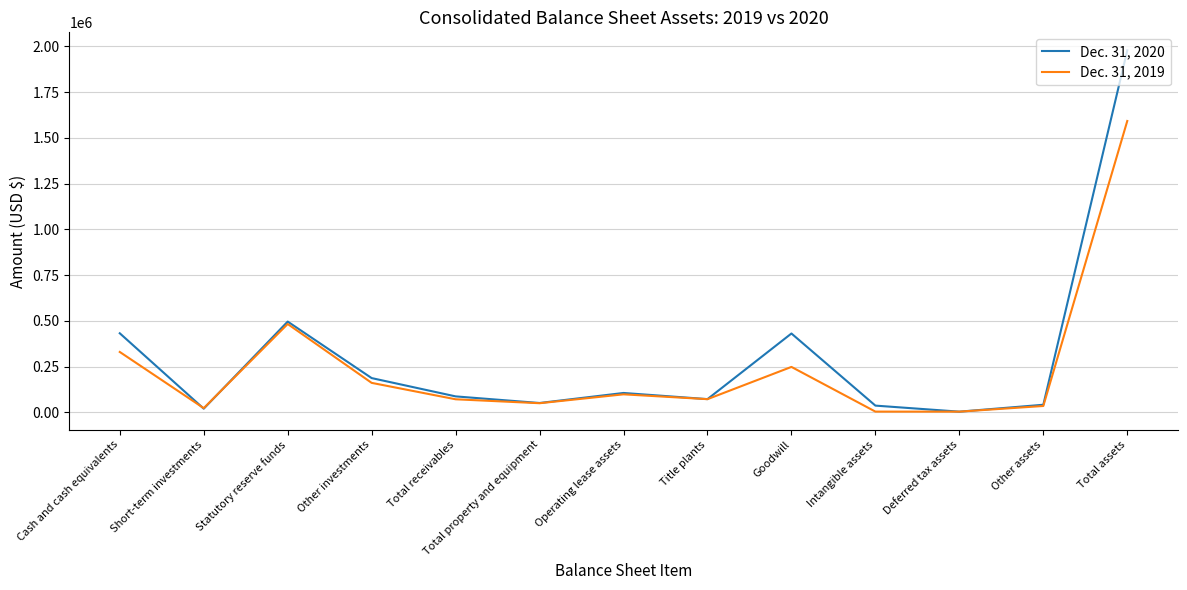

Is the value of Dec. 31, 2020 at Intangible assets greater than the value of Dec. 31, 2019 at Statutory reserve funds?

No